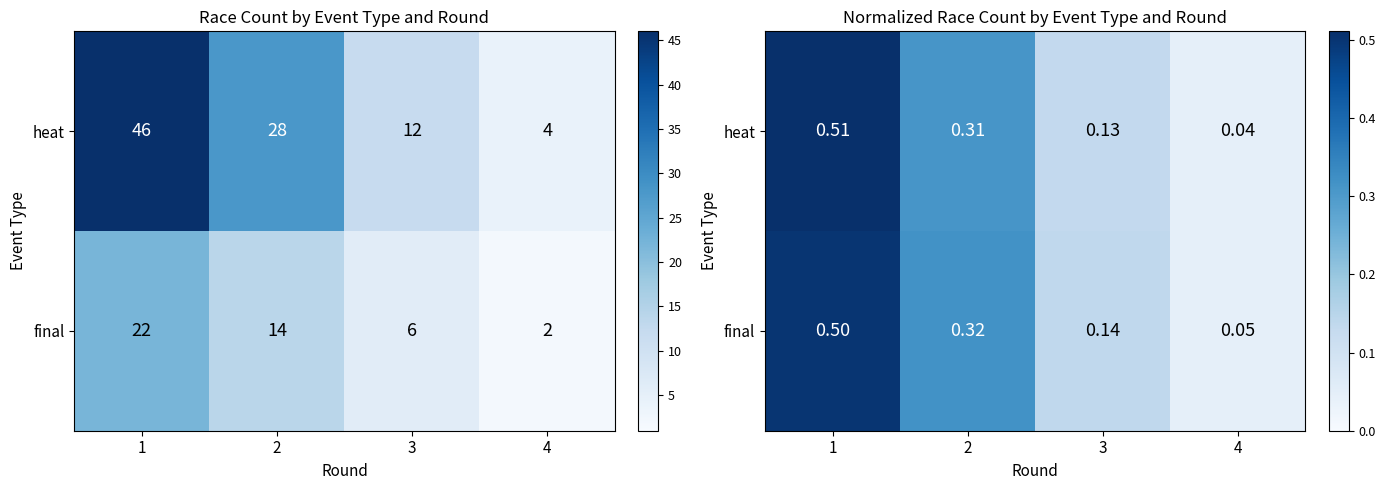

What is the average value of the final series?

0.2